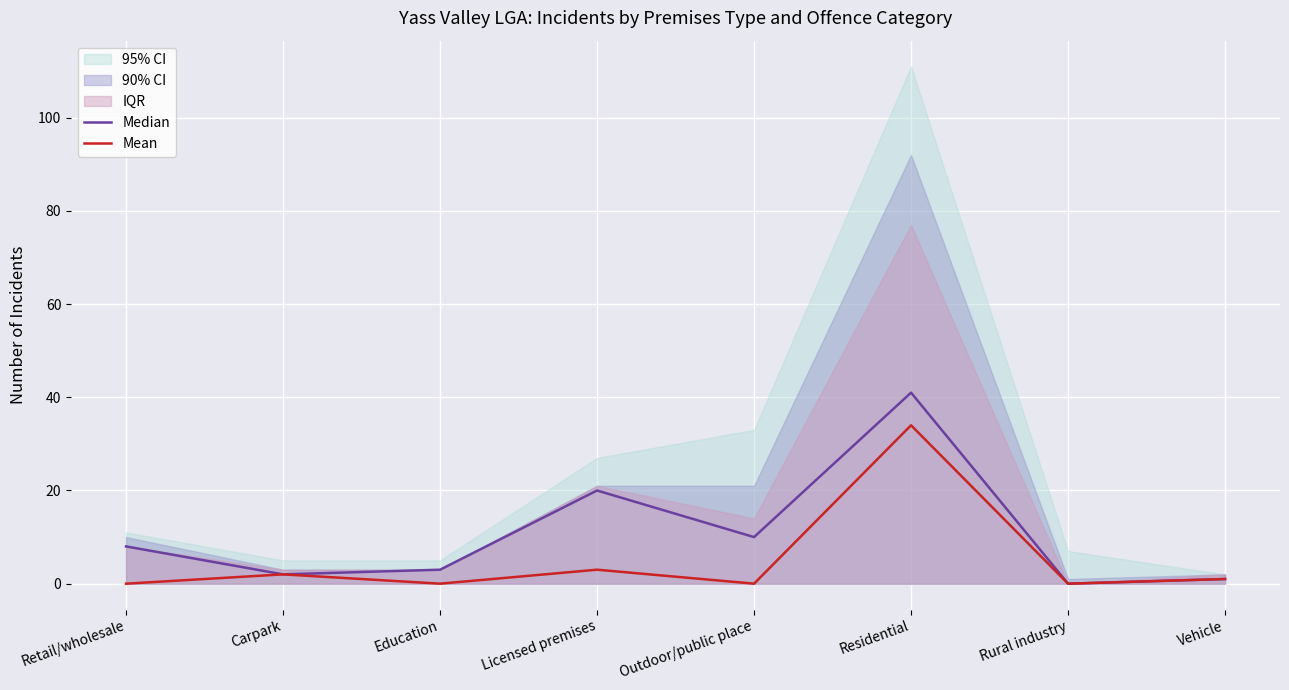

Reading right to left, extract all data points from this chart.

Median: 1	0	41	10	20	3	2	8
Mean: 1	0	34	0	3	0	2	0